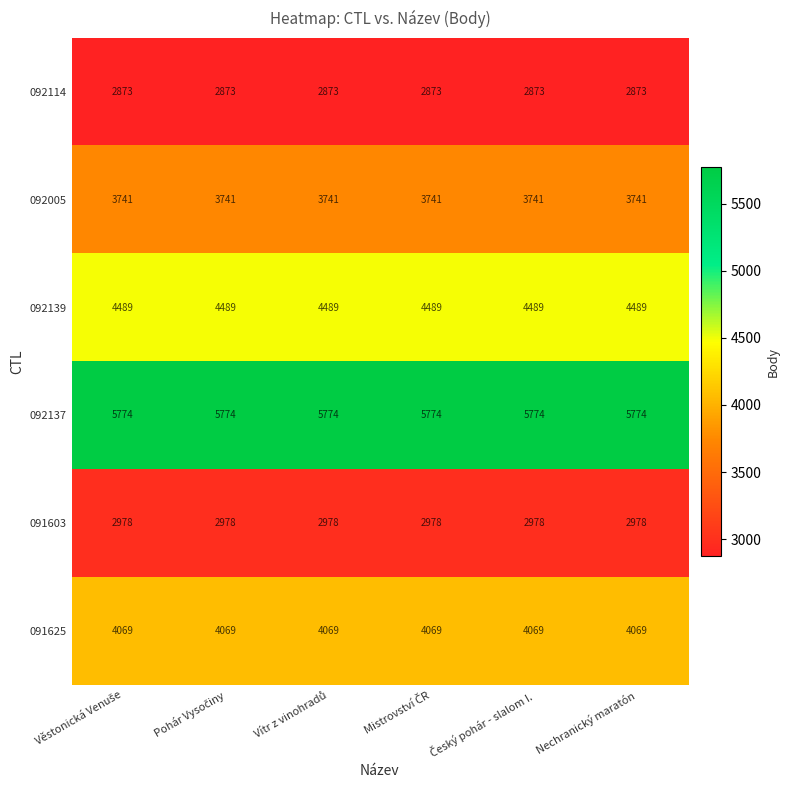

What is the maximum value for 092139?

4489